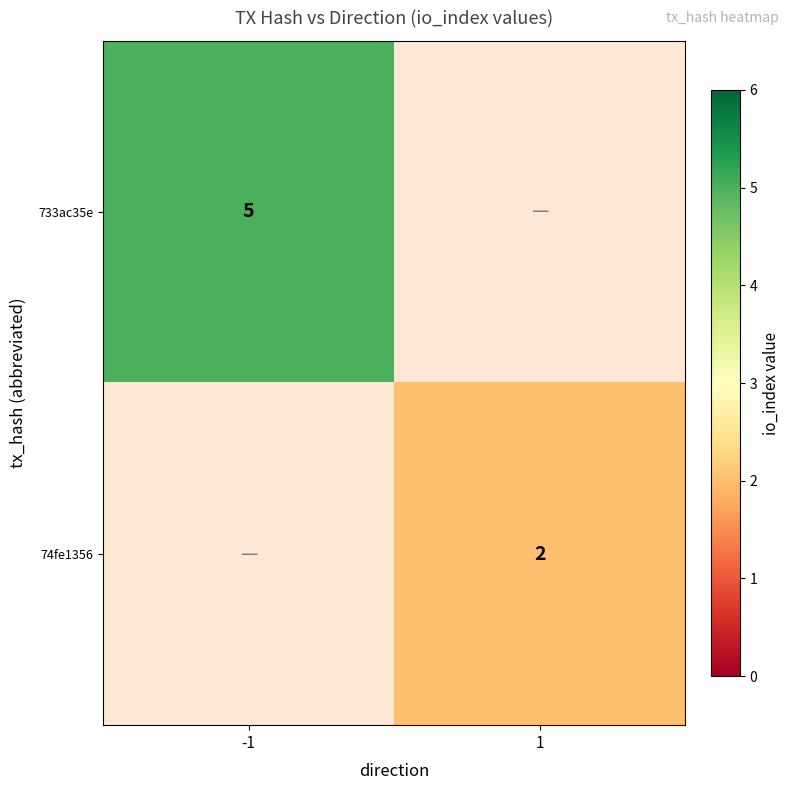

True or false: 74fe1356 has a value of 2 at 1.

True